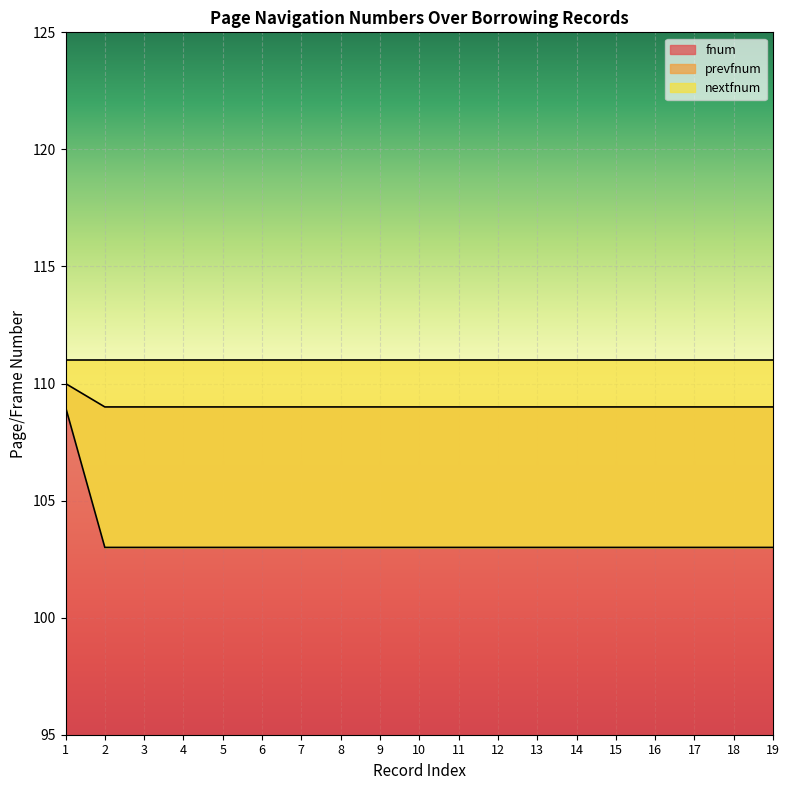

What is the maximum value for fnum?

110